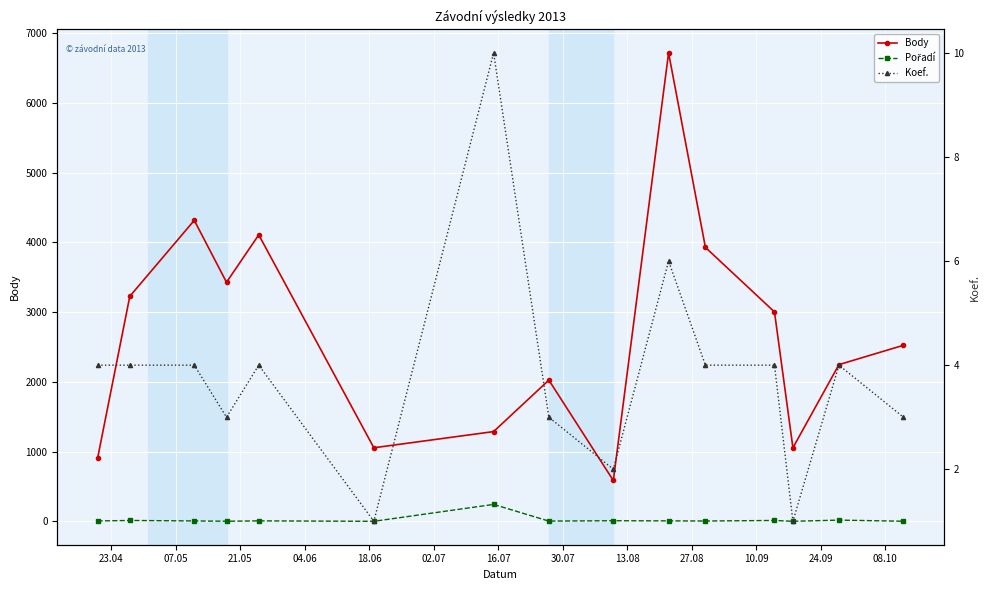

Reading left to right, list all the values displayed in this chart.

Body: 904	3226	4315	3427	4107	1055	1287	2025	586	6715	3927	3002	1055	2247	2524
Pořadí: 6	13	6	2	7	1	243	4	9	7	5	13	1	18	2
Koef.: 4	4	4	3	4	1	10	3	2	6	4	4	1	4	3